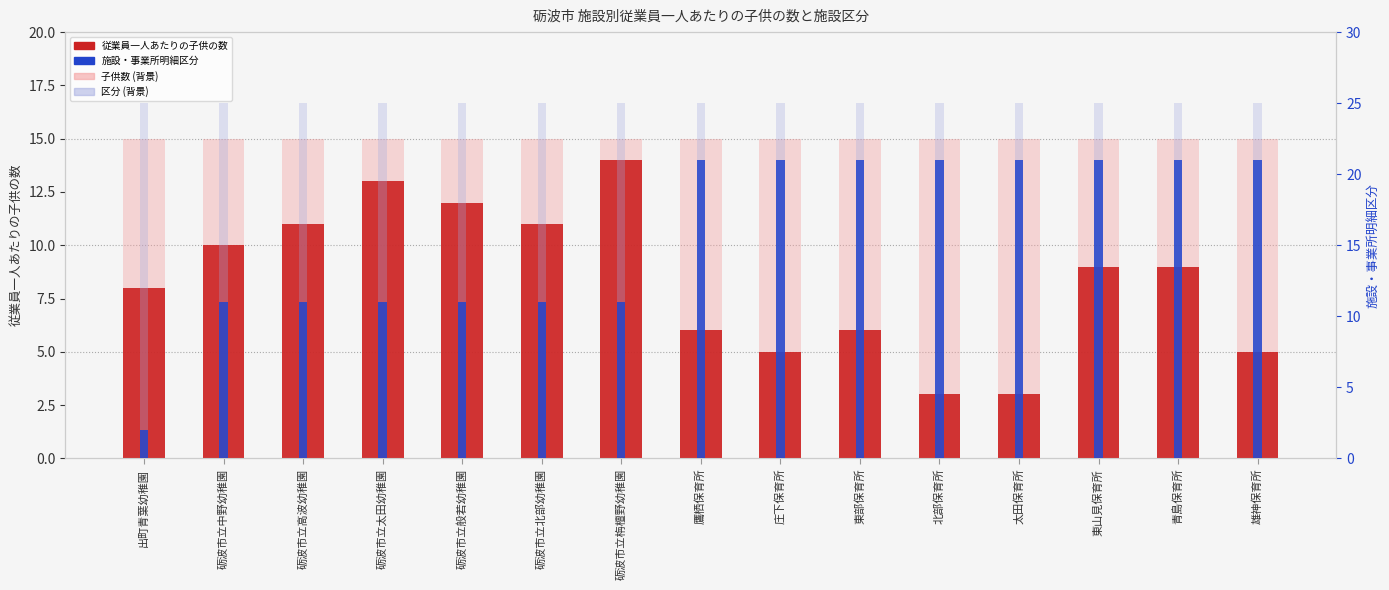

Reading left to right, list all the values displayed in this chart.

従業員一人あたりの子供の数: 出町青葉幼稚園=8	砺波市立中野幼稚園=10	砺波市立高波幼稚園=11	砺波市立太田幼稚園=13	砺波市立般若幼稚園=12	砺波市立北部幼稚園=11	砺波市立栴檀野幼稚園=14	鷹栖保育所=6	庄下保育所=5	東部保育所=6	北部保育所=3	太田保育所=3	東山見保育所=9	青島保育所=9	雄神保育所=5
子供数 (背景): 出町青葉幼稚園=15	砺波市立中野幼稚園=15	砺波市立高波幼稚園=15	砺波市立太田幼稚園=15	砺波市立般若幼稚園=15	砺波市立北部幼稚園=15	砺波市立栴檀野幼稚園=15	鷹栖保育所=15	庄下保育所=15	東部保育所=15	北部保育所=15	太田保育所=15	東山見保育所=15	青島保育所=15	雄神保育所=15
施設・事業所明細区分: 出町青葉幼稚園=2	砺波市立中野幼稚園=11	砺波市立高波幼稚園=11	砺波市立太田幼稚園=11	砺波市立般若幼稚園=11	砺波市立北部幼稚園=11	砺波市立栴檀野幼稚園=11	鷹栖保育所=21	庄下保育所=21	東部保育所=21	北部保育所=21	太田保育所=21	東山見保育所=21	青島保育所=21	雄神保育所=21
区分 (背景): 出町青葉幼稚園=25	砺波市立中野幼稚園=25	砺波市立高波幼稚園=25	砺波市立太田幼稚園=25	砺波市立般若幼稚園=25	砺波市立北部幼稚園=25	砺波市立栴檀野幼稚園=25	鷹栖保育所=25	庄下保育所=25	東部保育所=25	北部保育所=25	太田保育所=25	東山見保育所=25	青島保育所=25	雄神保育所=25